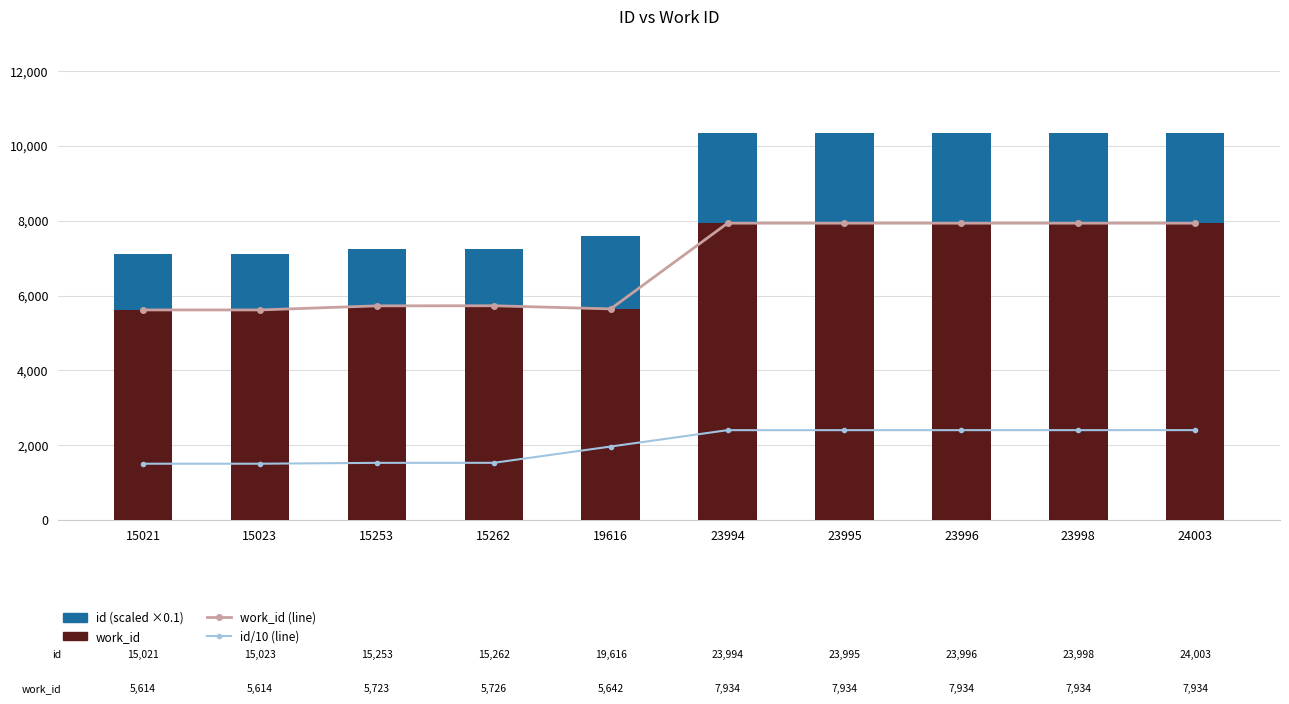

At 19616, list the series in order from largest to smallest.

work_id (line), work_id, id (scaled ×0.1), id/10 (line)